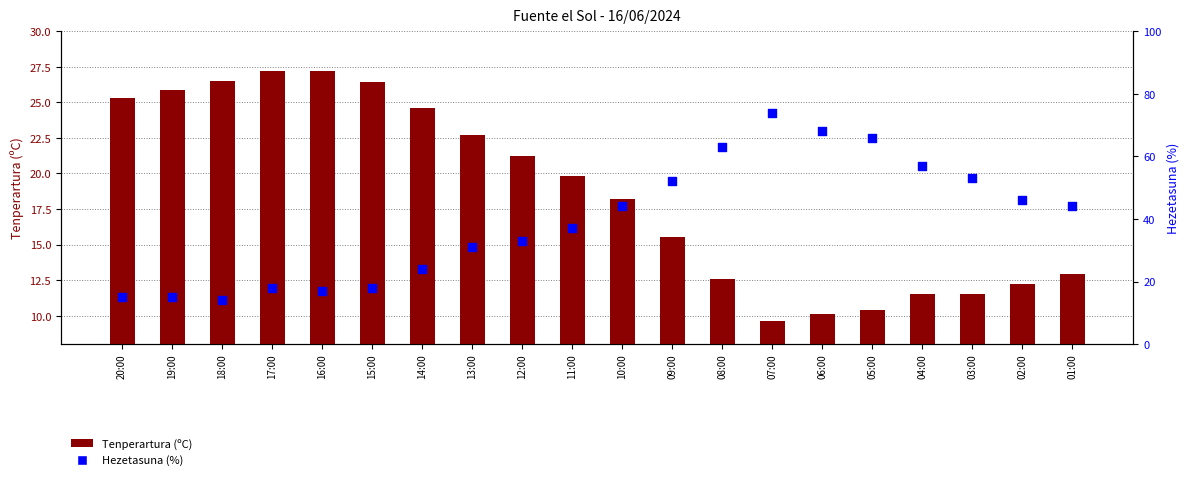

Is the value of Tenperartura (ºC) at 20:00 greater than the value of Hezetasuna (%) at 13:00?

No